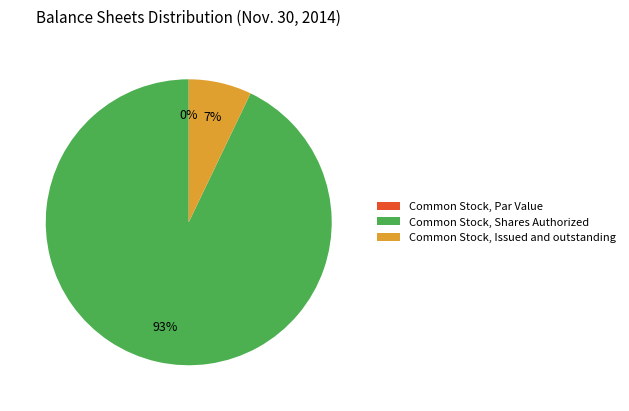

Is it true that Common Stock, Par Value is 7% of the pie?

False